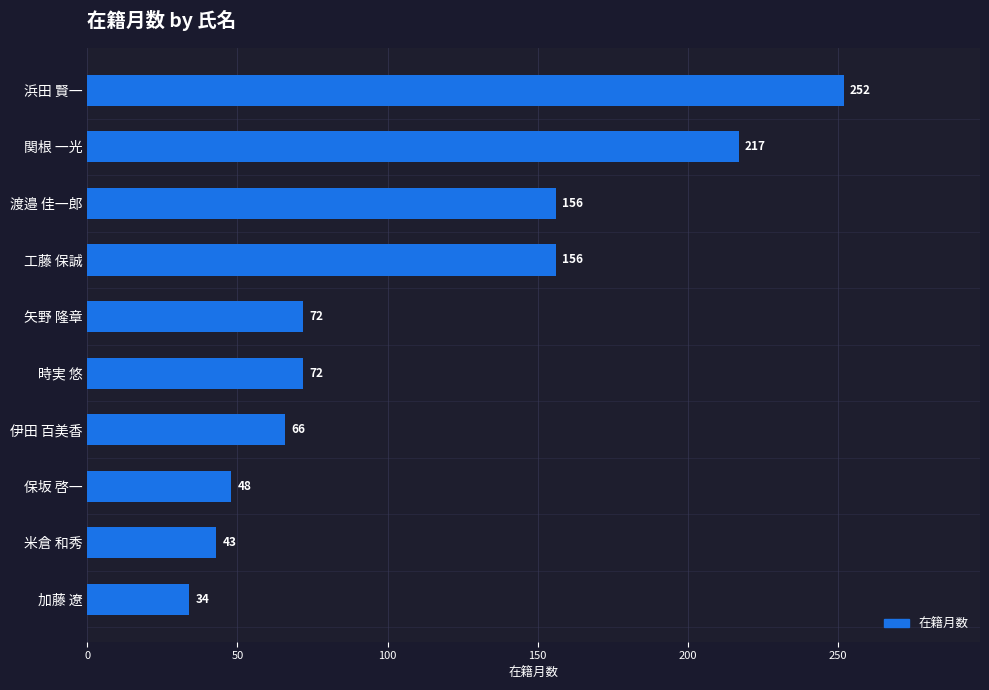

Count the number of categories in the chart.

10